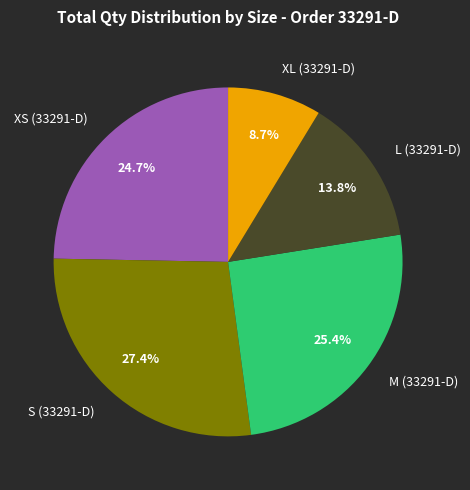

Is S (33291-D) the majority of the pie?

No